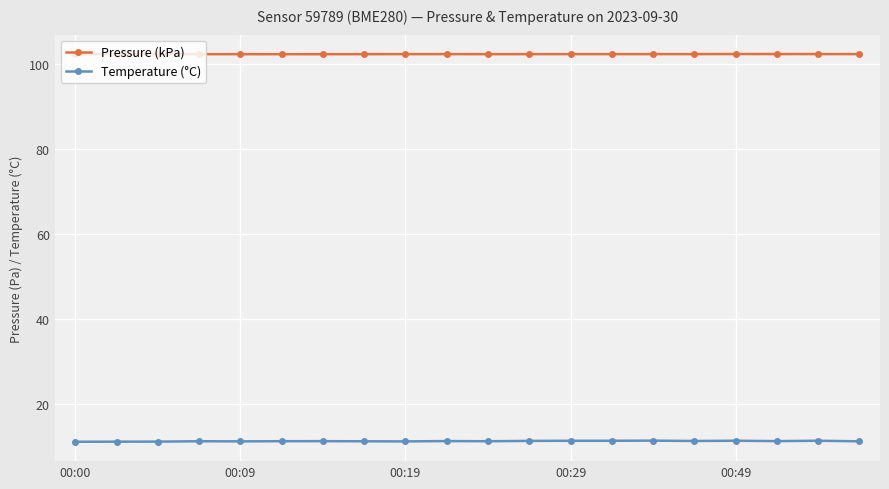

What is the sum of all Pressure (kPa) values?

2048.0